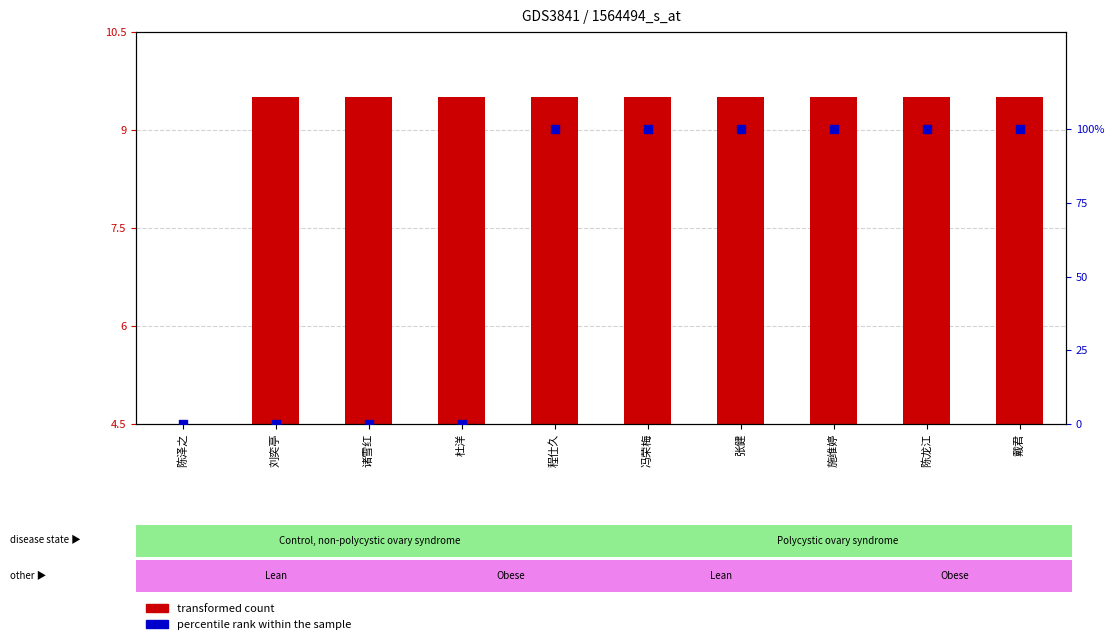

What are all the series names shown in the legend?

transformed count, percentile rank within the sample